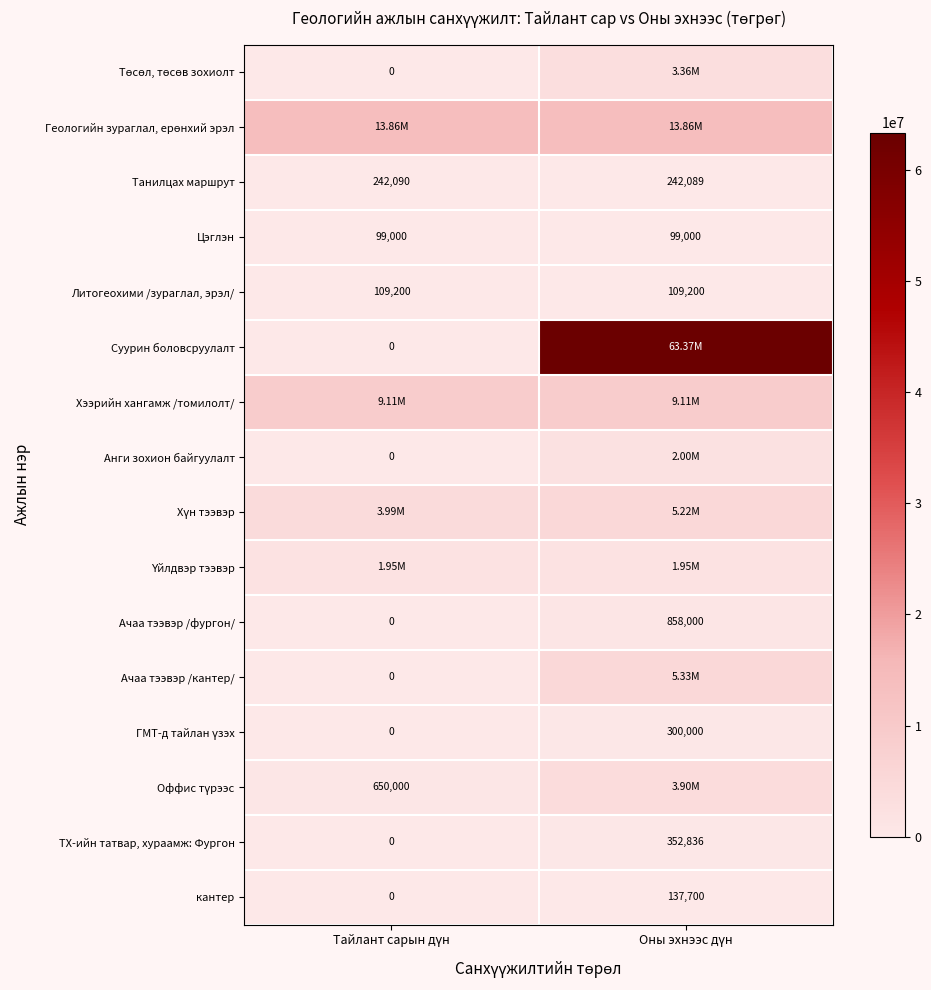

What is the difference between the maximum and minimum values in the кантер series?

137700